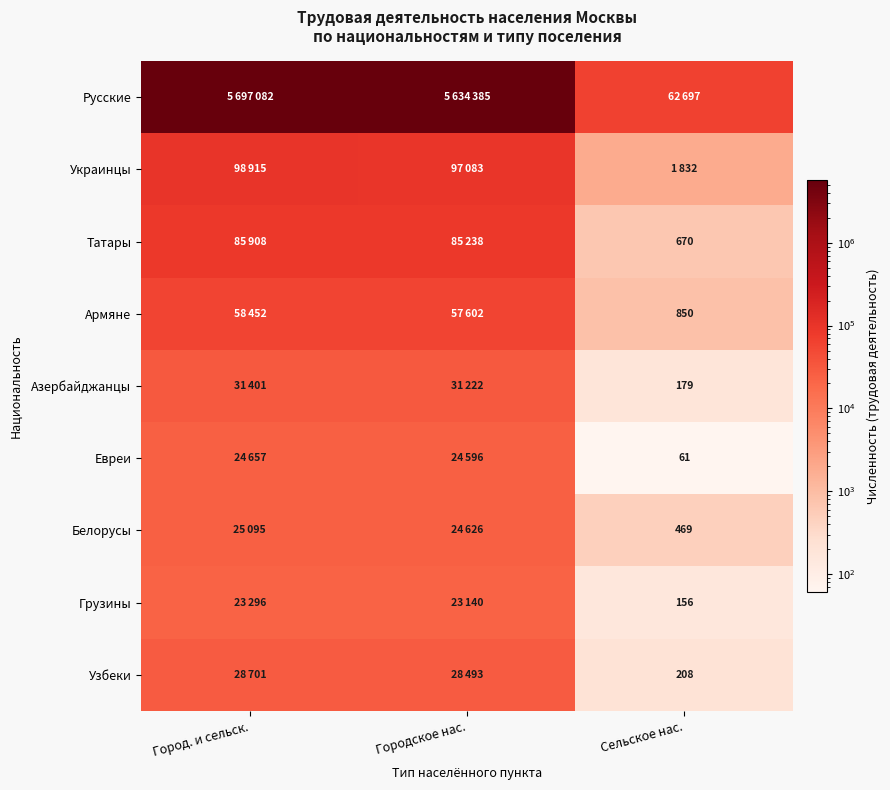

The value of Узбеки at Сельское нас. is 127. True or false?

False